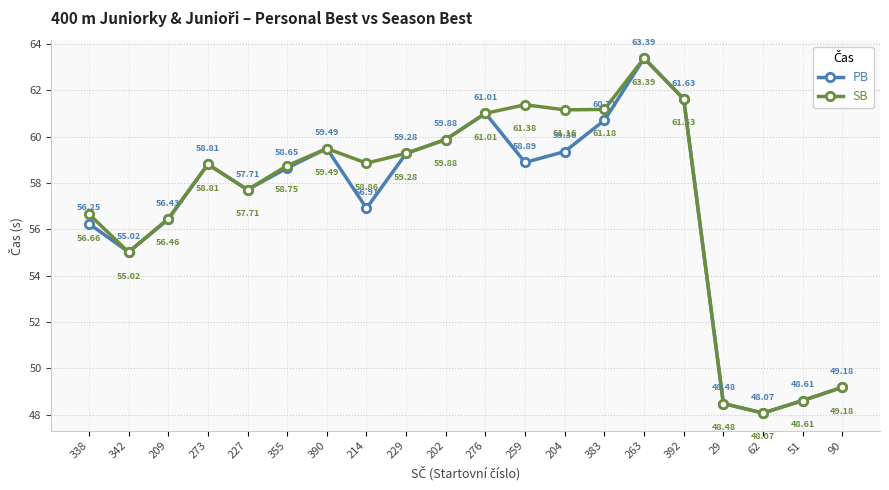

What are all the series names shown in the legend?

PB, SB